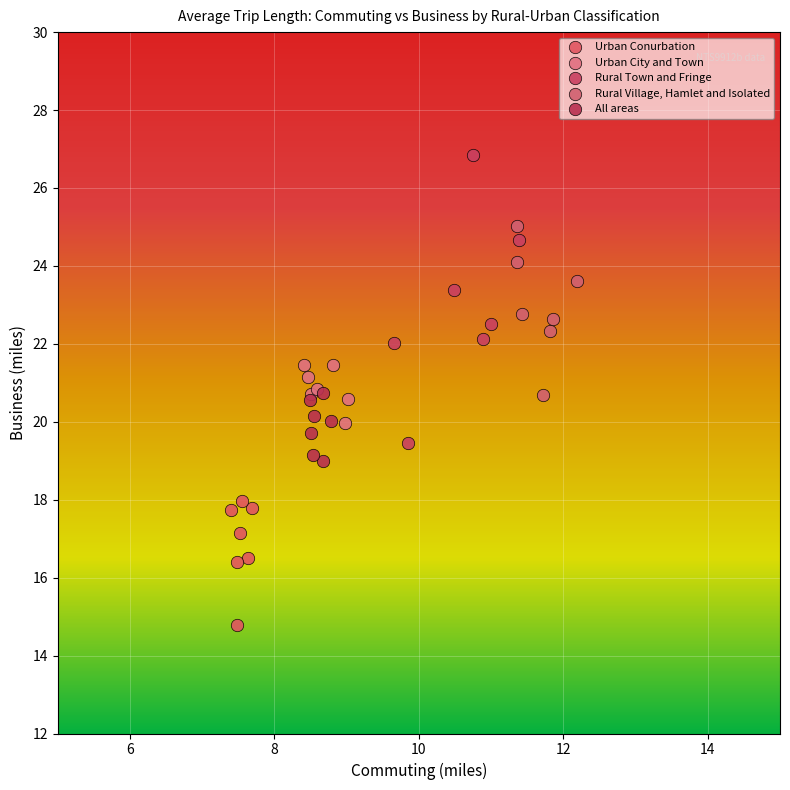

Which series has the widest spread of Y values?

Rural Town and Fringe